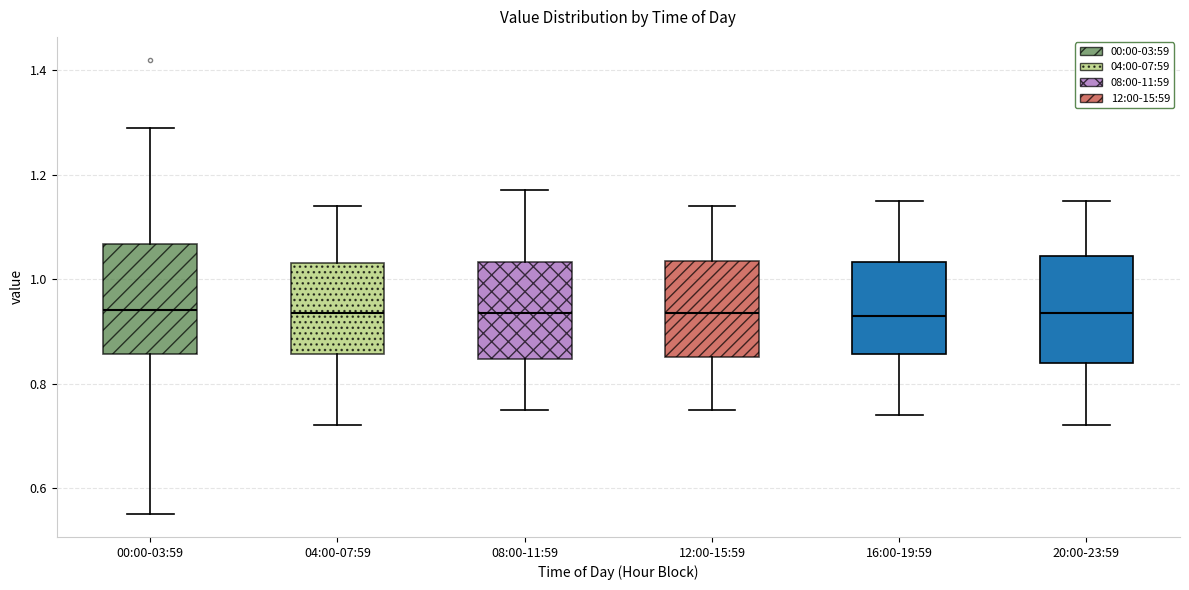

Reading left to right, read every box against the y-axis: the position of its median line, the range the box covers, and the ends of its whiskers. The values are not printed on the chart, so give them approximately, as read against the axis.

00:00-03:59: median 0.94, box 0.86 to 1.06, whiskers 0.56 to 1.30
04:00-07:59: median 0.94, box 0.86 to 1.04, whiskers 0.72 to 1.14
08:00-11:59: median 0.94, box 0.84 to 1.04, whiskers 0.76 to 1.18
12:00-15:59: median 0.94, box 0.86 to 1.04, whiskers 0.76 to 1.14
16:00-19:59: median 0.94, box 0.86 to 1.04, whiskers 0.74 to 1.16
20:00-23:59: median 0.94, box 0.84 to 1.04, whiskers 0.72 to 1.16